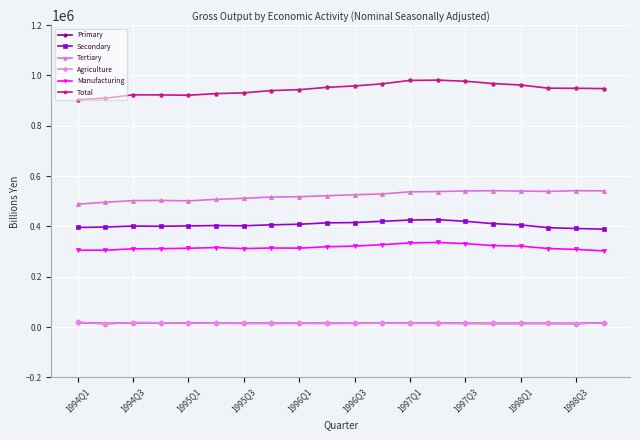

Does the chart have visible grid lines?

Yes